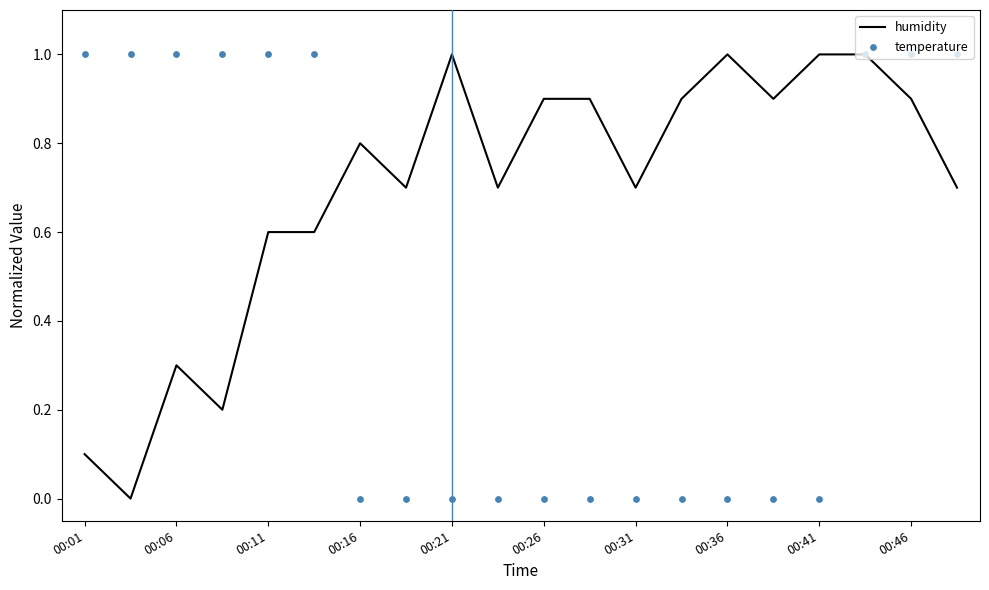

At which category is the sum across all series the highest?

17